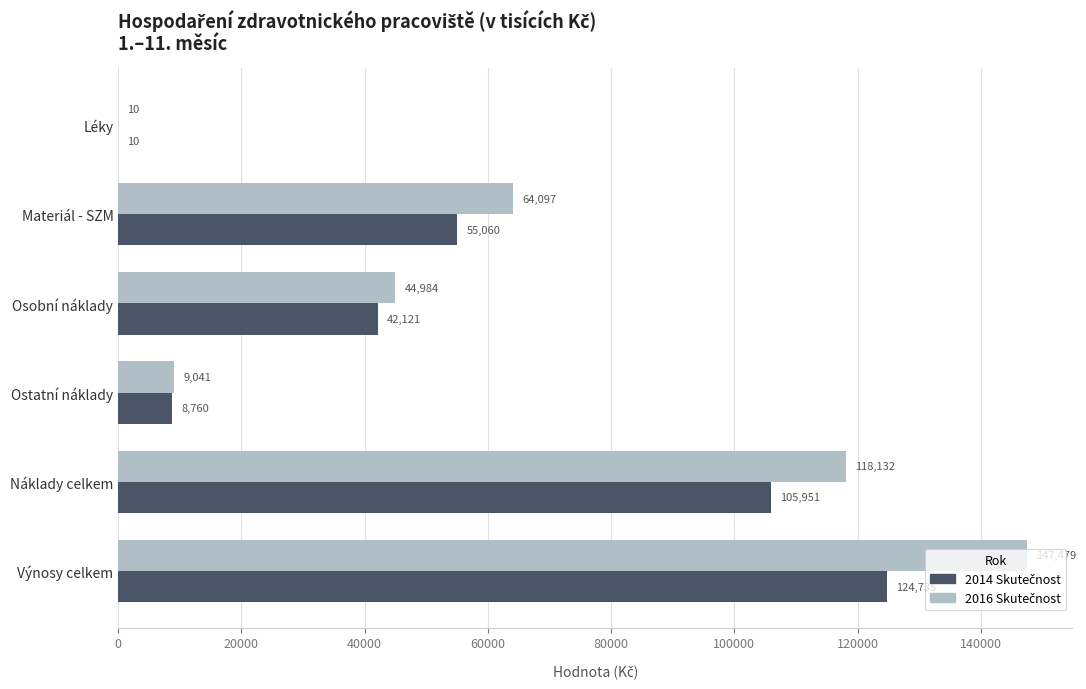

Count the number of categories in the chart.

6